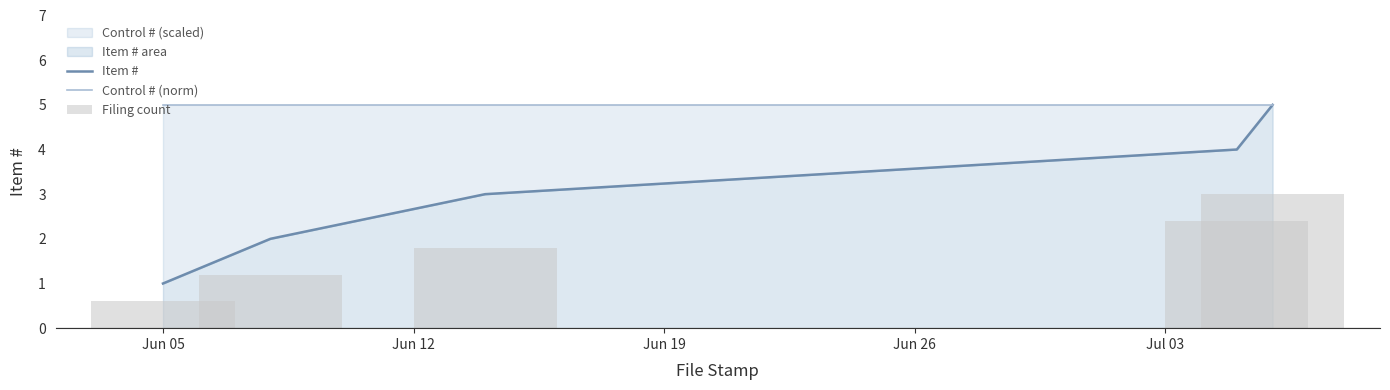

Reading left to right, transcribe all the data shown in this chart.

Item #: 1	2	3	4	5
Control # (norm): 5	5	5	5	5